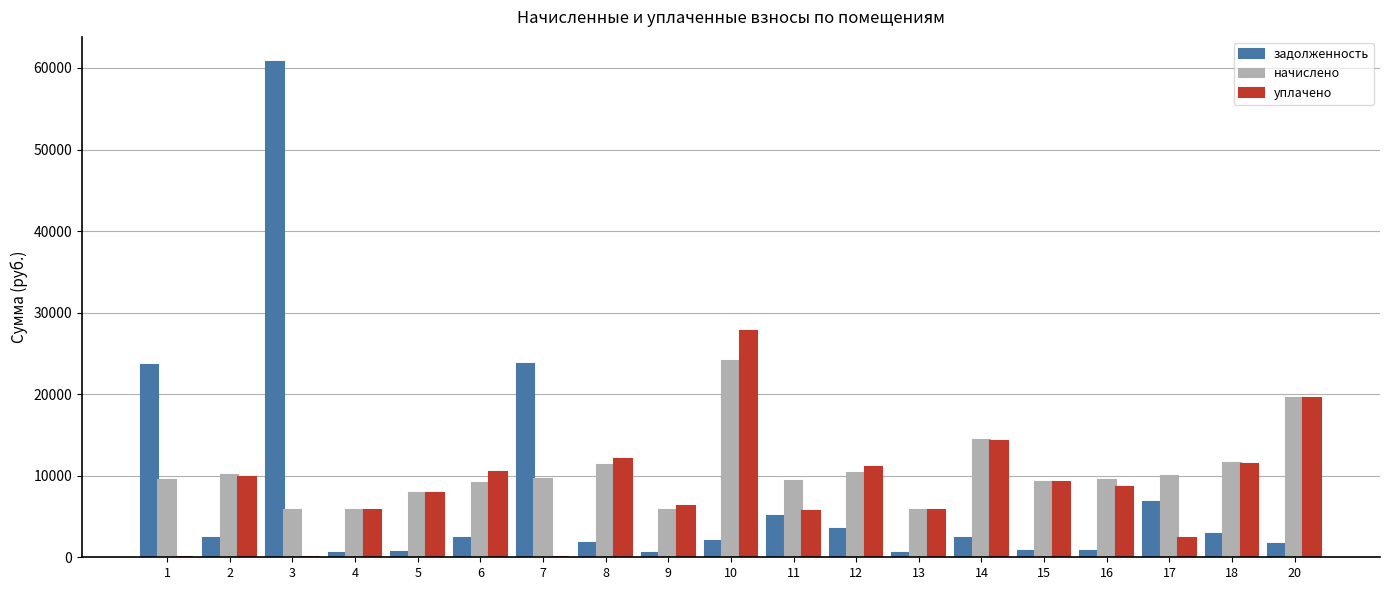

At which category is the sum across all series the highest?

3